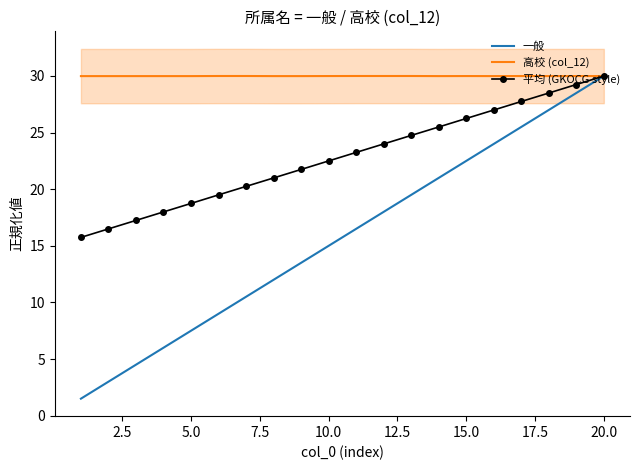

How many data points in 平均 (GKOCG style) are less than 23?

10